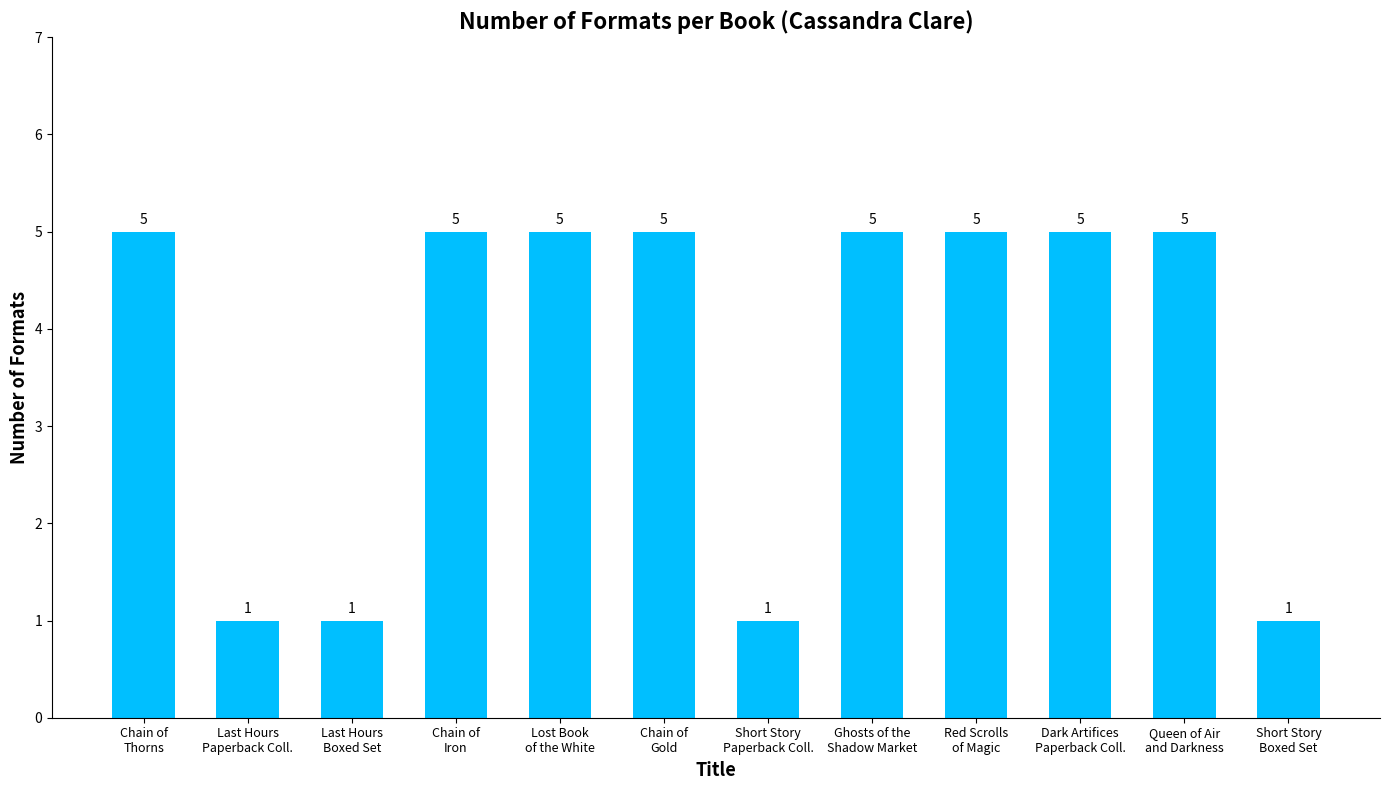

How many distinct data groups are displayed?

1